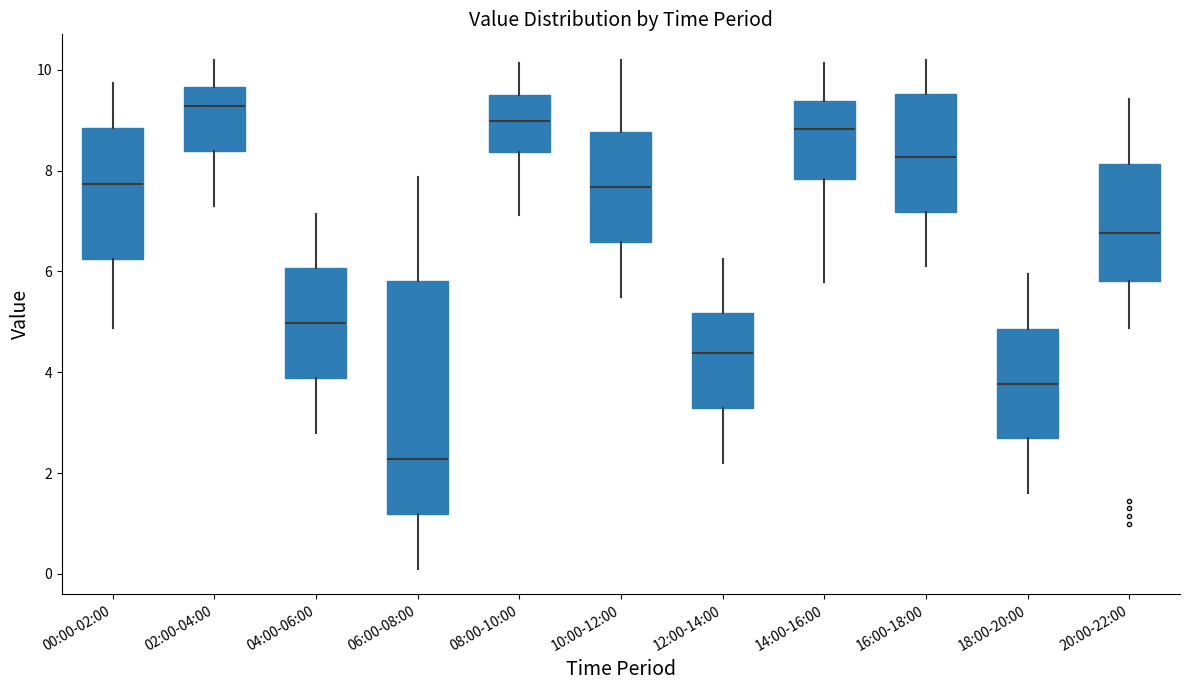

Comparing the boxes themselves (not the whiskers), which one is the tallest?

06:00-08:00